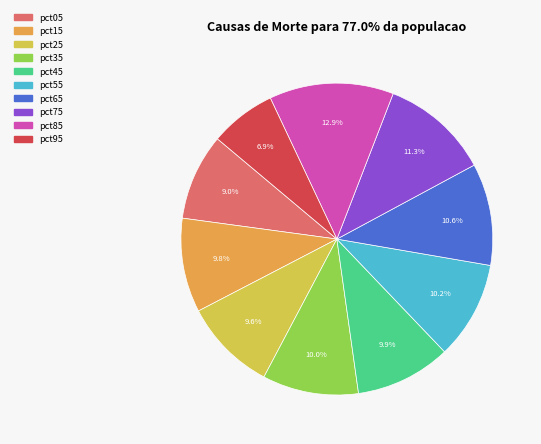

Do pct85 and pct95 together represent more than half of the pie?

No